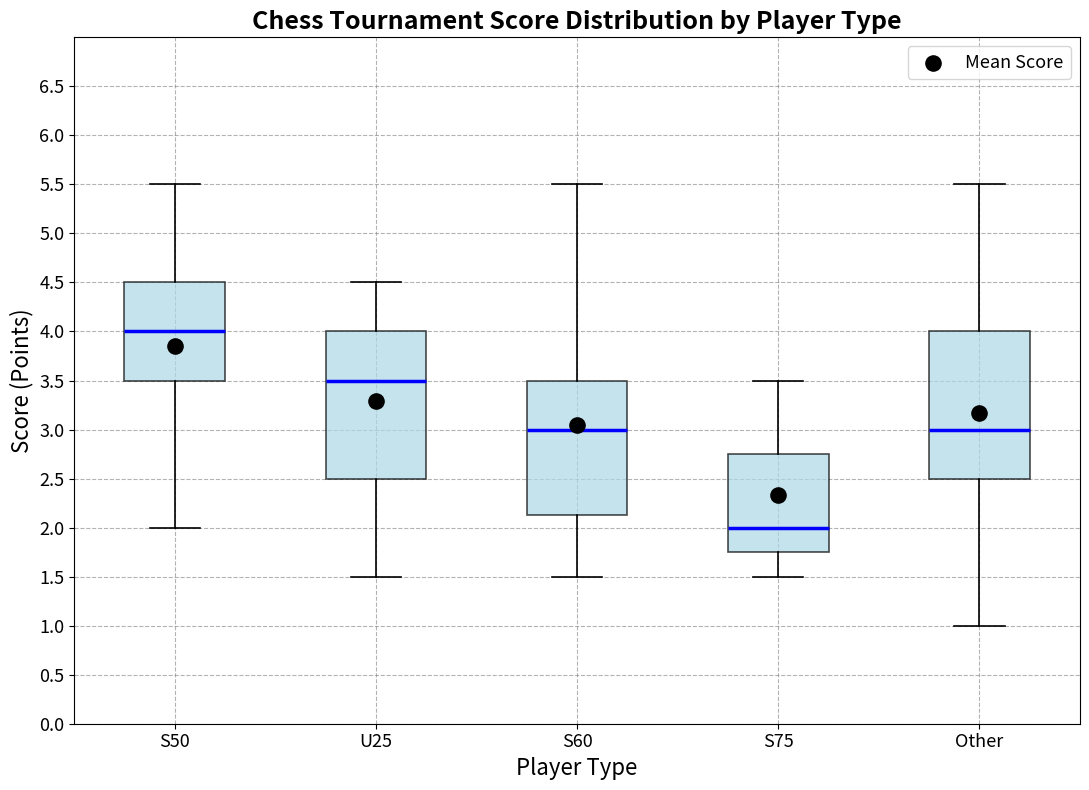

Which box's median line is the highest?

S50